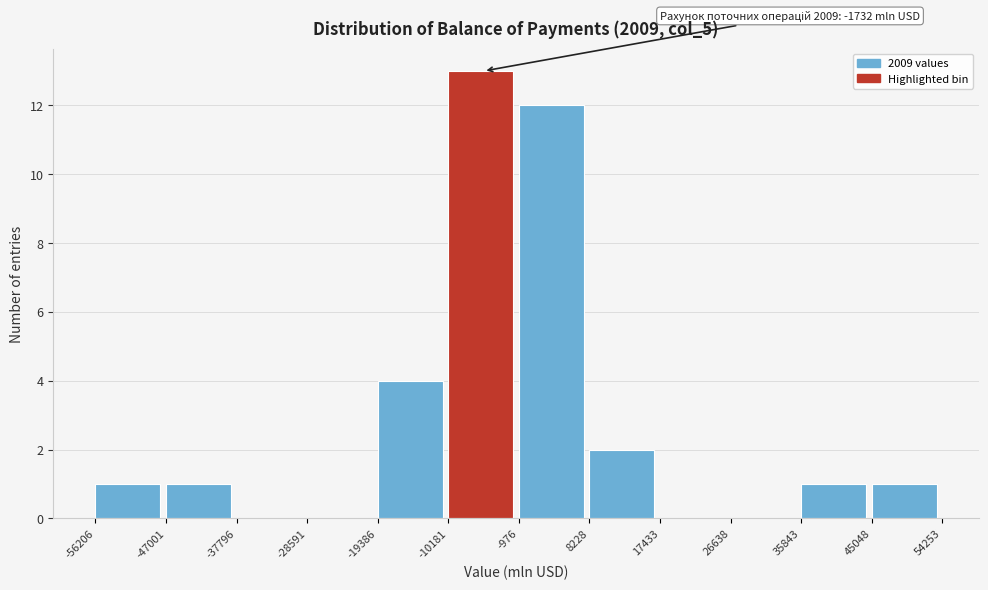

Which range on the x-axis has the tallest bar?

-10181 to -976